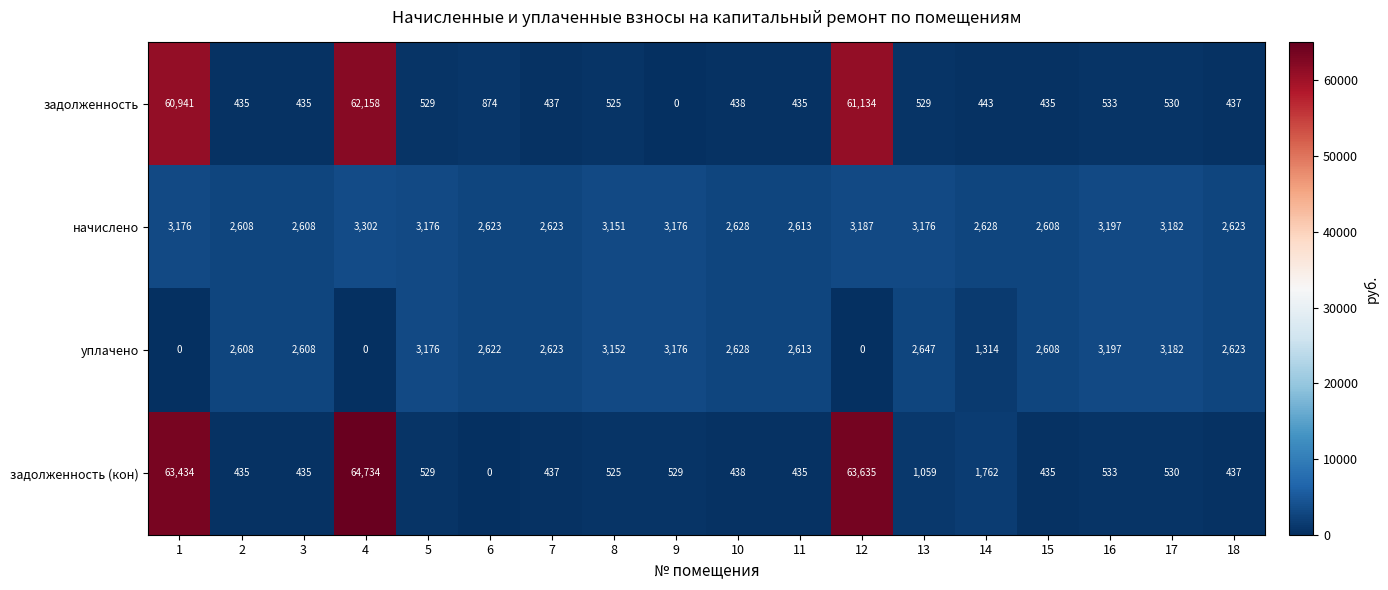

What is the difference between the maximum and minimum values in the задолженность (кон) series?

64734